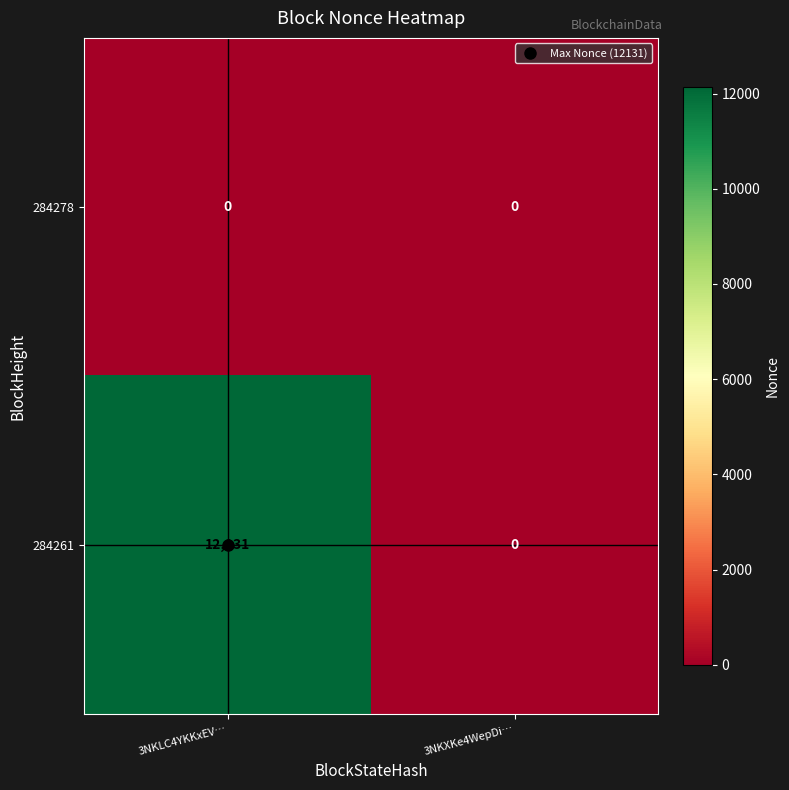

Which series has the largest total across all categories?

284261